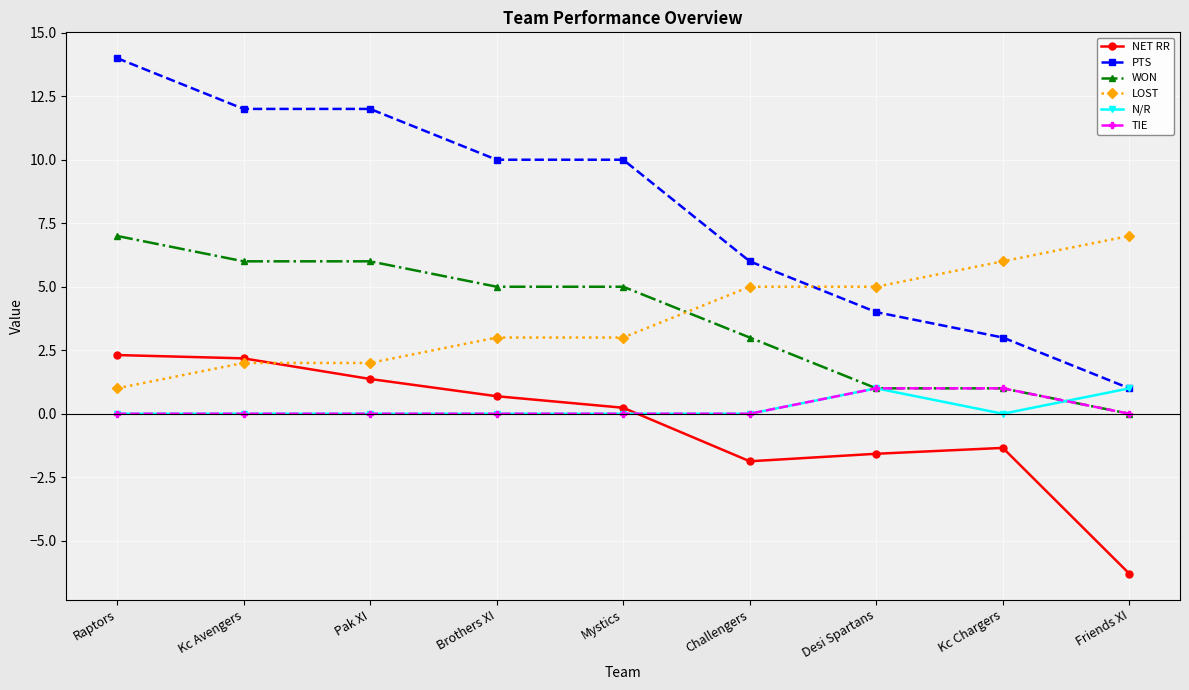

What is the label of the 1st point from the right?

Friends XI